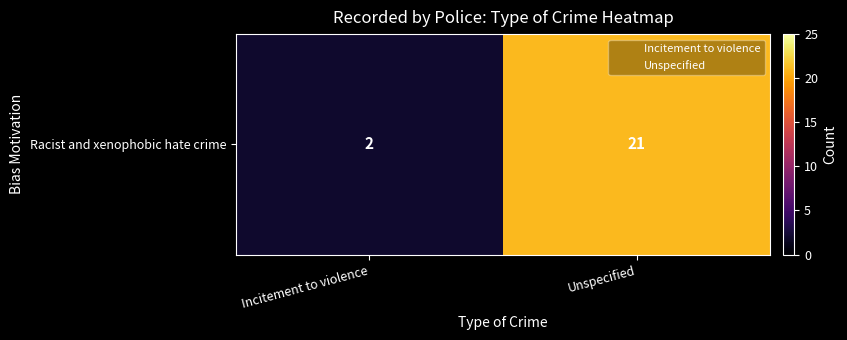

What is the difference between the maximum and minimum values?

19